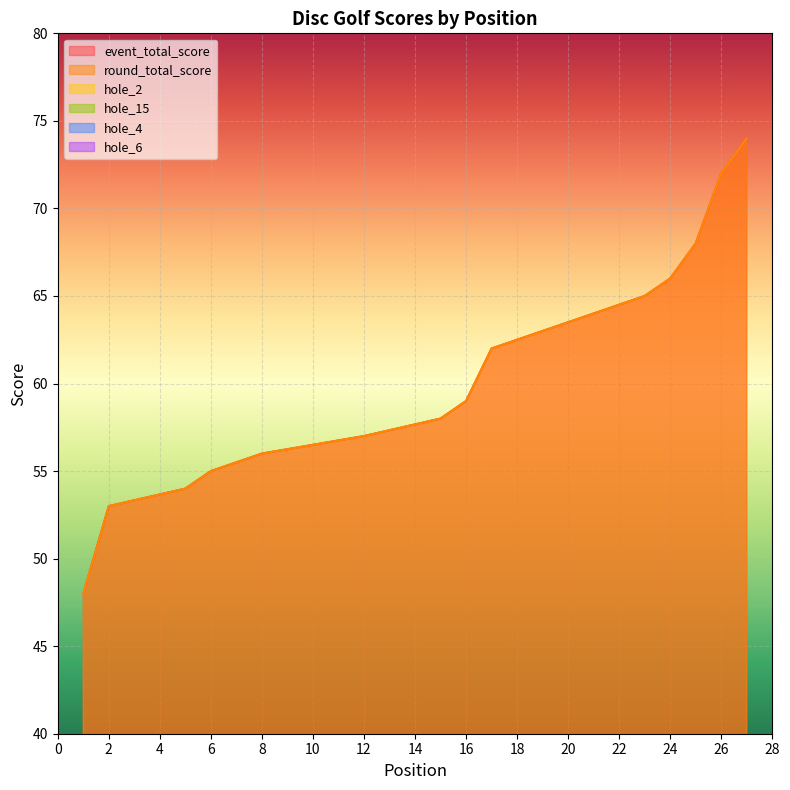

Reading left to right, what are all the values shown in this chart?

event_total_score: 1=48	2=53	2=53	2=53	5=54	6=55	6=55	8=56	8=56	8=56	8=56	12=57	12=57	12=57	15=58	16=59	17=62	17=62	19=63	19=63	19=63	19=63	23=65	24=66	25=68	26=72	27=74
round_total_score: 1=48	2=53	2=53	2=53	5=54	6=55	6=55	8=56	8=56	8=56	8=56	12=57	12=57	12=57	15=58	16=59	17=62	17=62	19=63	19=63	19=63	19=63	23=65	24=66	25=68	26=72	27=74
hole_2: 1=2	2=2	2=6	2=3	5=3	6=3	6=3	8=3	8=3	8=3	8=2	12=3	12=3	12=3	15=3	16=3	17=3	17=3	19=3	19=2	19=3	19=3	23=4	24=4	25=3	26=3	27=5
hole_15: 1=4	2=3	2=3	2=4	5=3	6=3	6=4	8=4	8=3	8=4	8=3	12=3	12=3	12=3	15=3	16=5	17=4	17=4	19=3	19=4	19=6	19=4	23=4	24=4	25=5	26=3	27=4
hole_4: 1=3	2=2	2=3	2=2	5=2	6=3	6=3	8=3	8=2	8=3	8=3	12=3	12=4	12=3	15=3	16=3	17=2	17=3	19=3	19=4	19=3	19=3	23=3	24=3	25=3	26=5	27=5
hole_6: 1=3	2=3	2=2	2=3	5=4	6=3	6=3	8=3	8=3	8=2	8=3	12=4	12=3	12=3	15=3	16=3	17=2	17=3	19=3	19=4	19=4	19=4	23=3	24=3	25=3	26=4	27=5